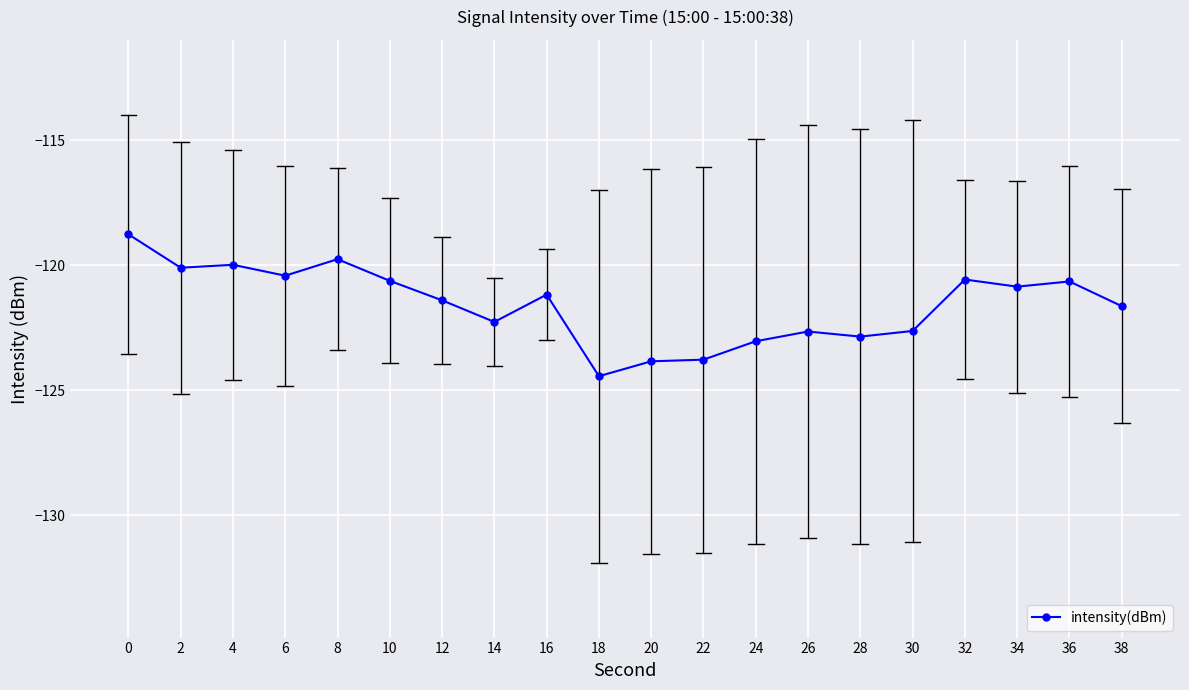

What is the greatest value displayed?

-118.8